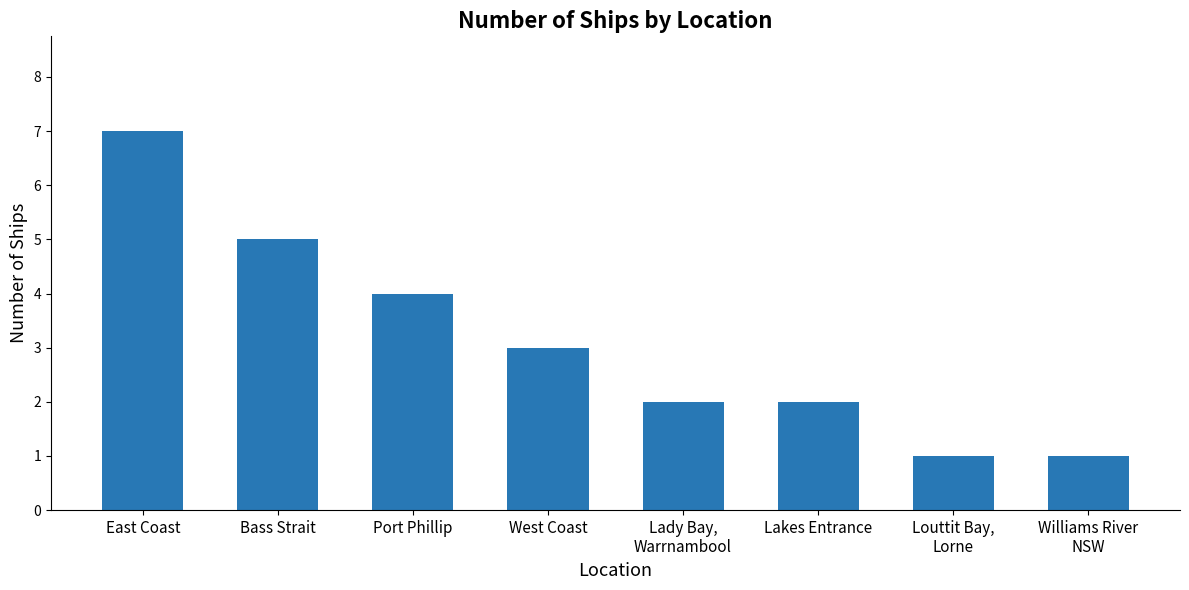

Reading left to right, extract all data points from this chart.

East Coast=7	Bass Strait=5	Port Phillip=4	West Coast=3	Lady Bay,
Warrnambool=2	Lakes Entrance=2	Louttit Bay,
Lorne=1	Williams River
NSW=1